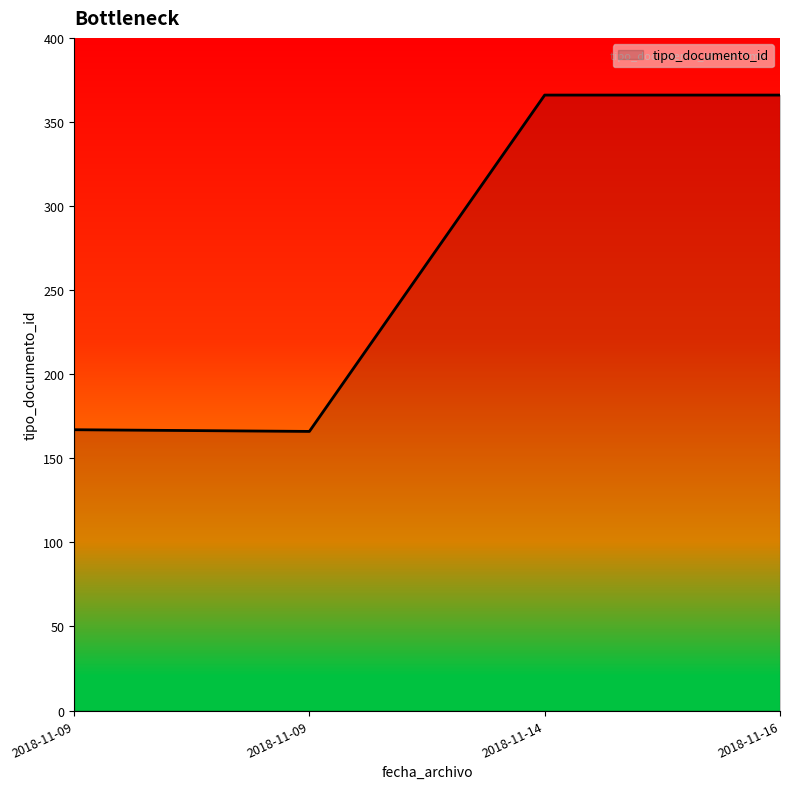

Is this an area chart (filled region under the line)?

Yes